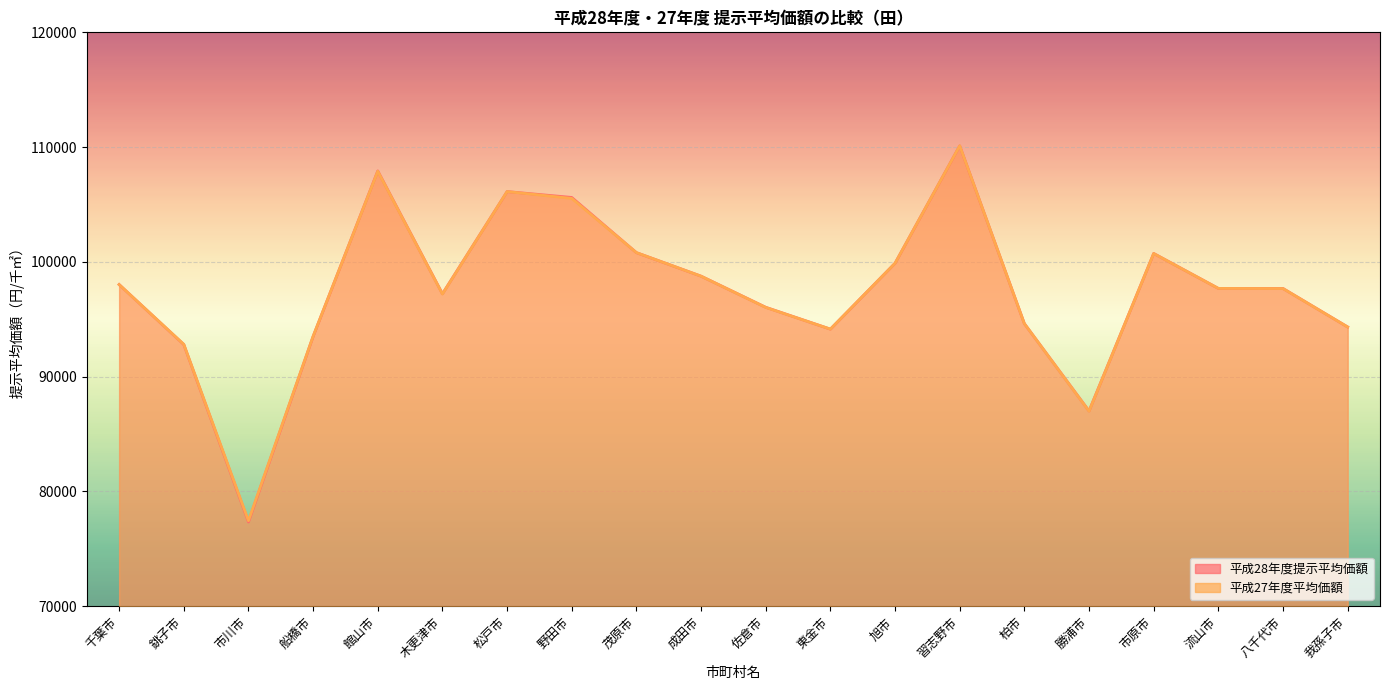

Which category has the highest value in the 平成28年度提示平均価額 series?

習志野市